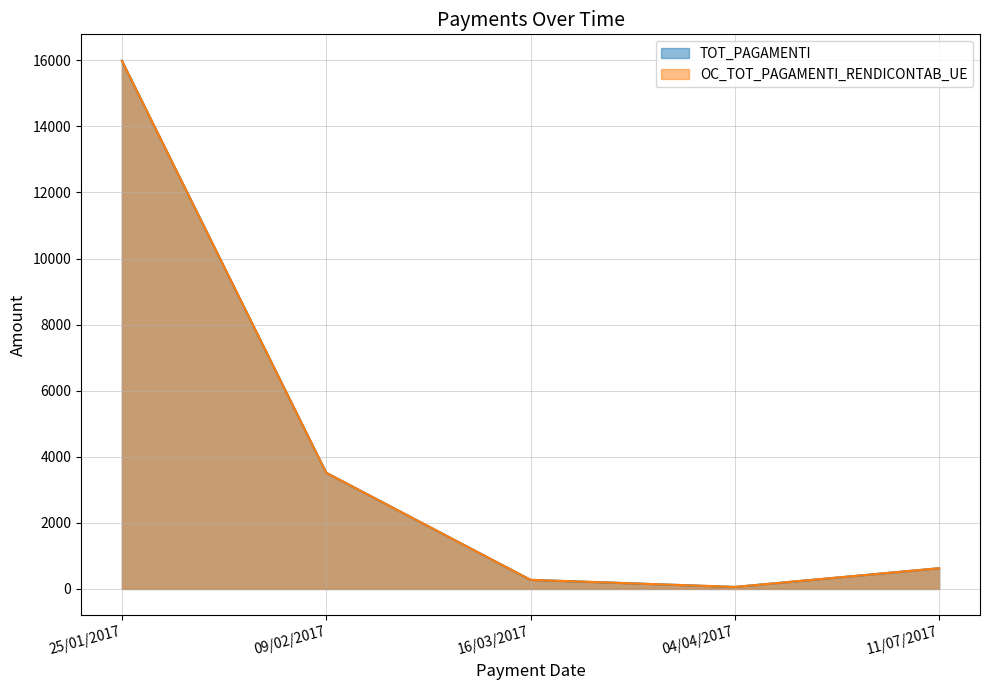

Reading left to right, transcribe all the data shown in this chart.

TOT_PAGAMENTI: 15987.0	3517.1	275.0	60.5	627.0
OC_TOT_PAGAMENTI_RENDICONTAB_UE: 15987.0	3517.1	275.0	60.5	627.0